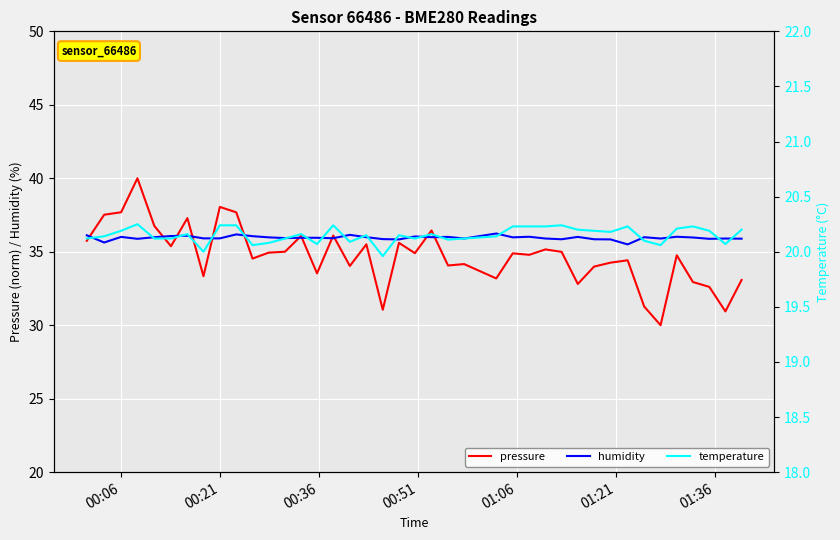

What is the minimum value for pressure?

30.0